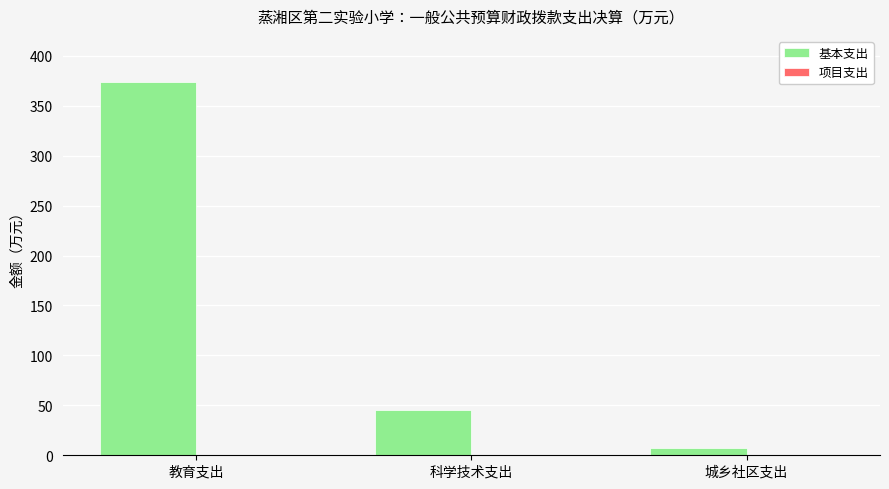

At which category does the chart reach its peak across all series?

教育支出